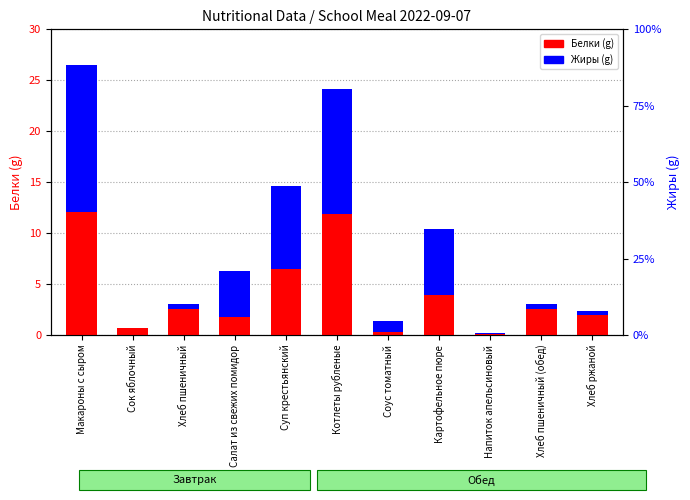

At which label does Жиры first exceed 1?

Макароны с сыром